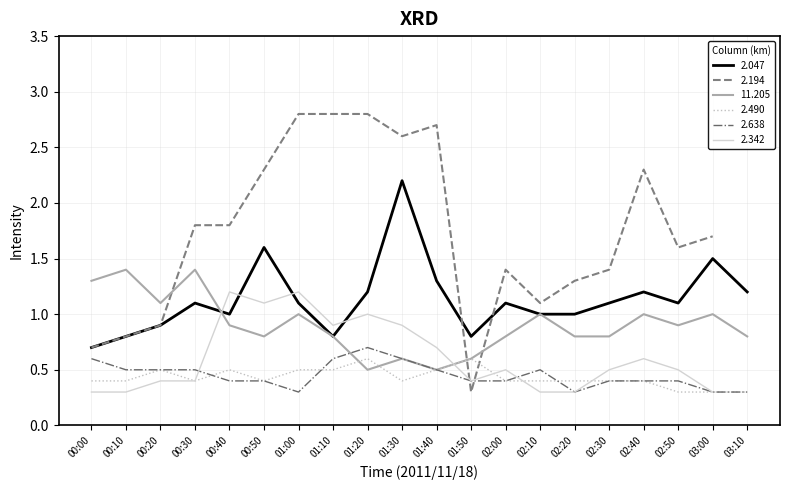

At which label does 2.047 reach its minimum?

00:00